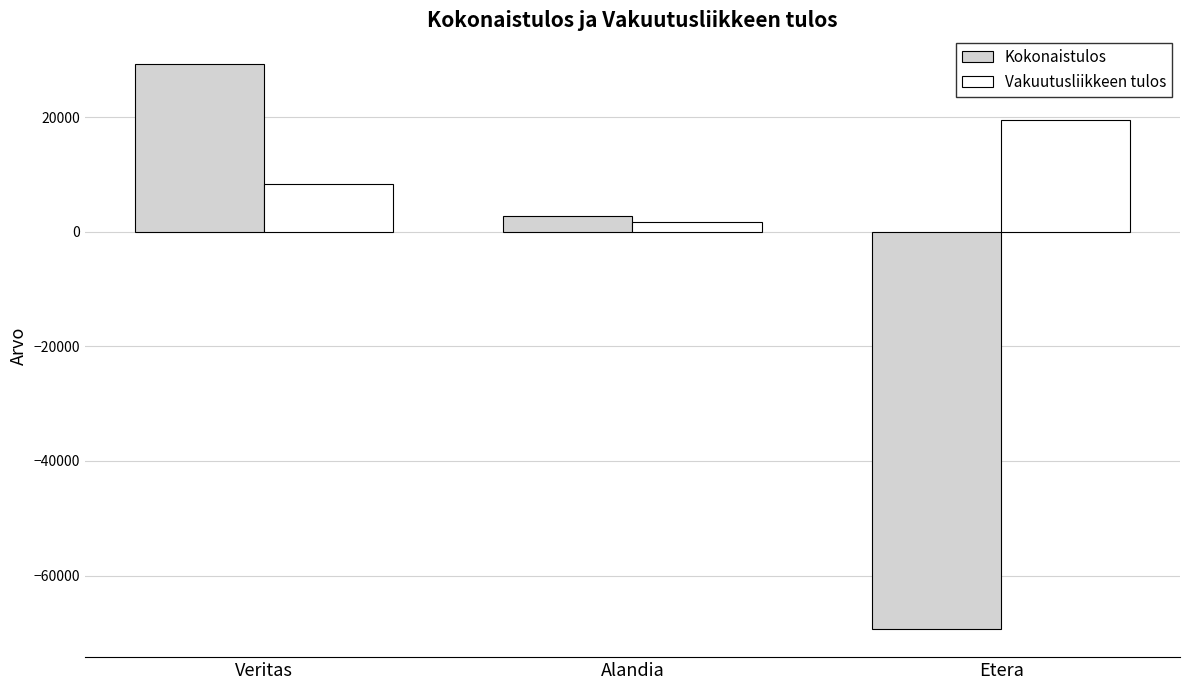

The Kokonaistulos series shows 2739.0 at Alandia. True or false?

True